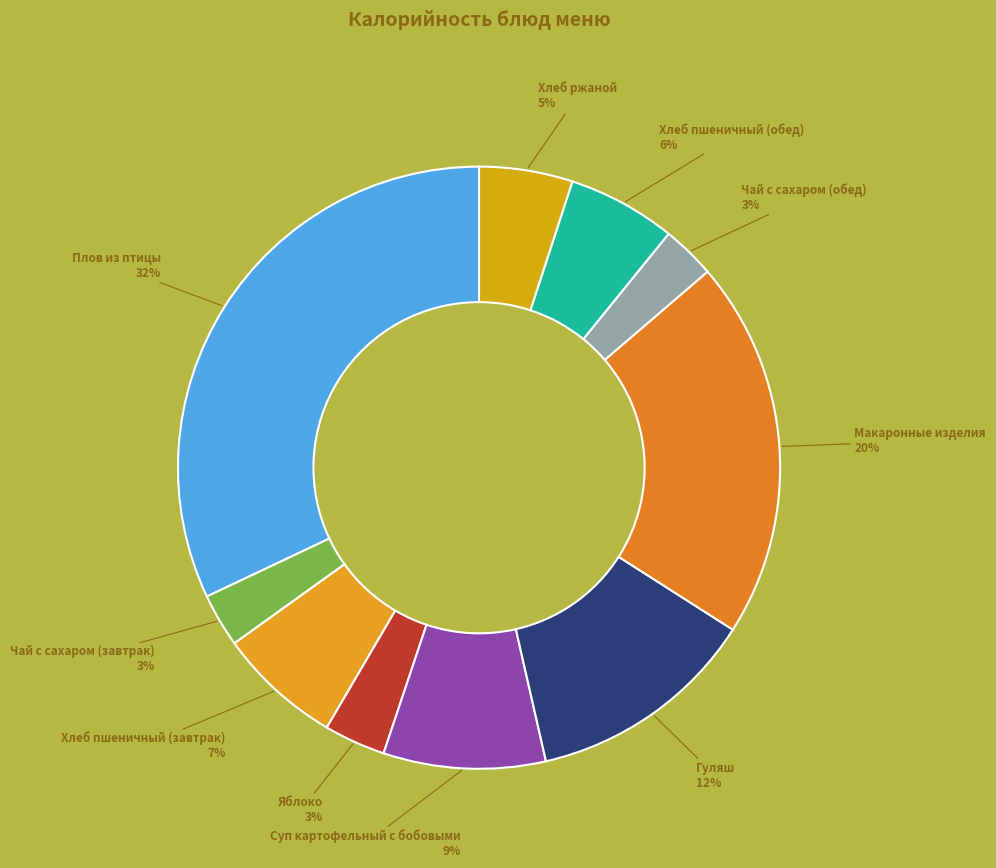

How many slices are in this pie chart?

10